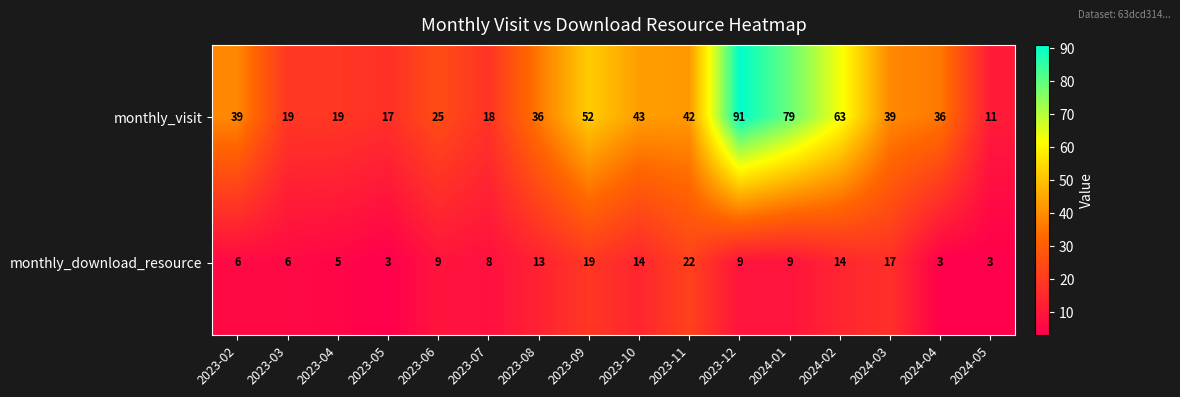

At which label is monthly_download_resource closest to 12?

2023-08